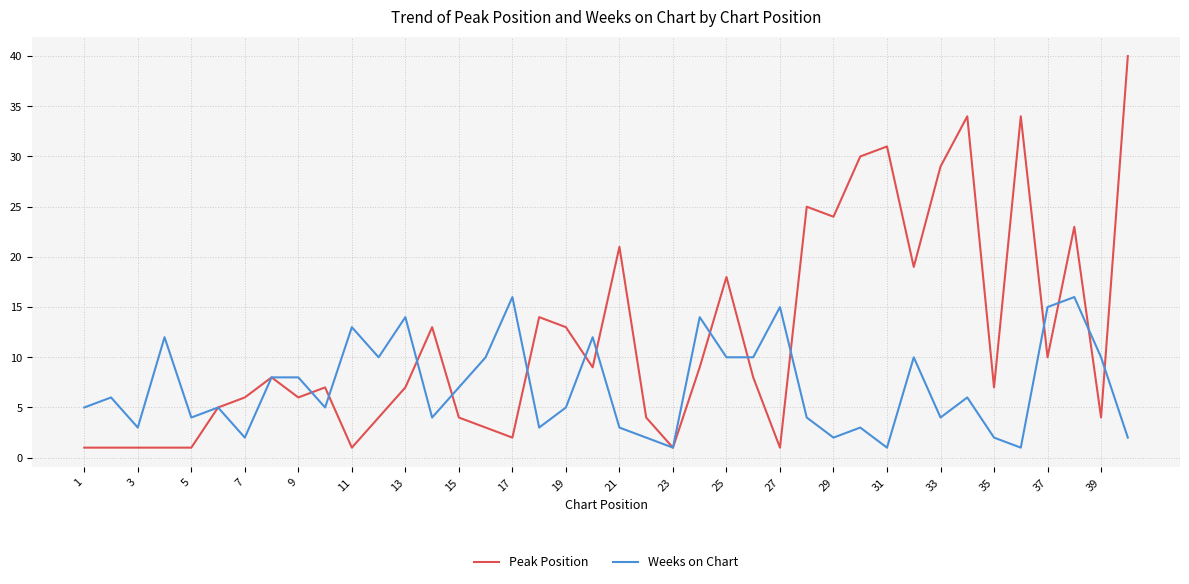

List the series in order of their peak value, highest first.

Peak Position, Weeks on Chart